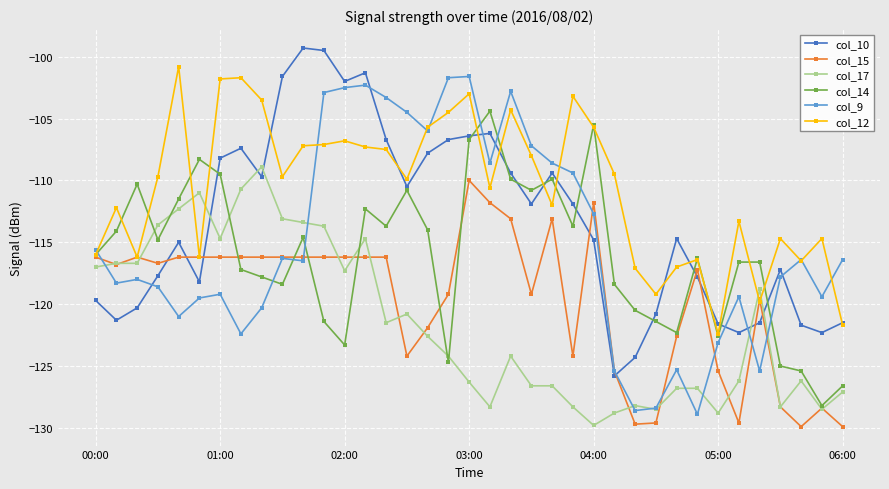

What is the highest value of the col_14 series?

-104.4